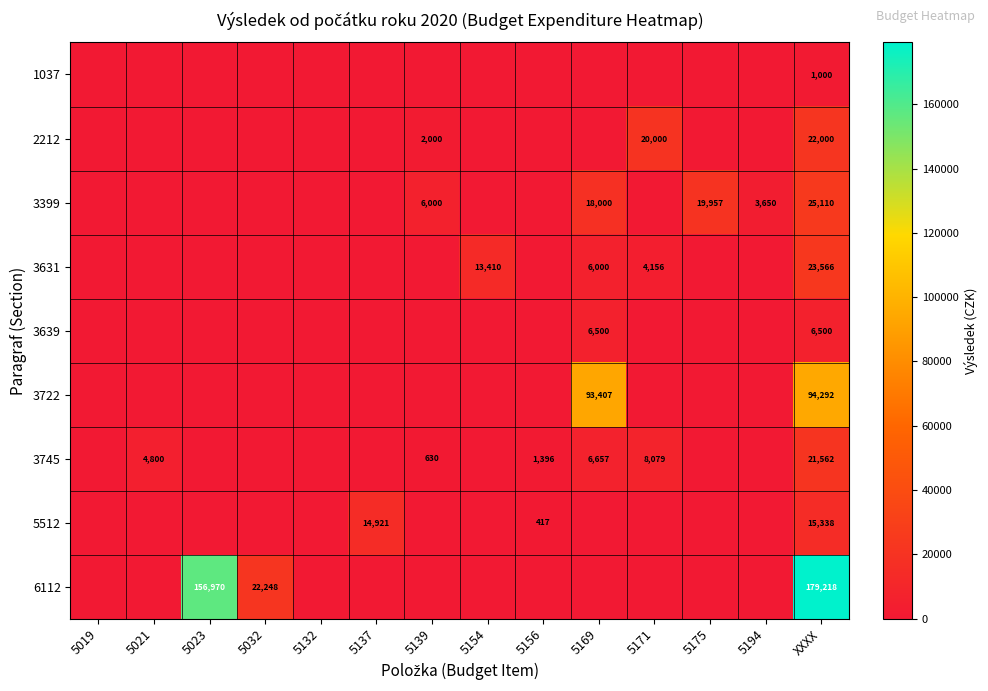

What is the difference between the highest and lowest values at 5021?

4800.0